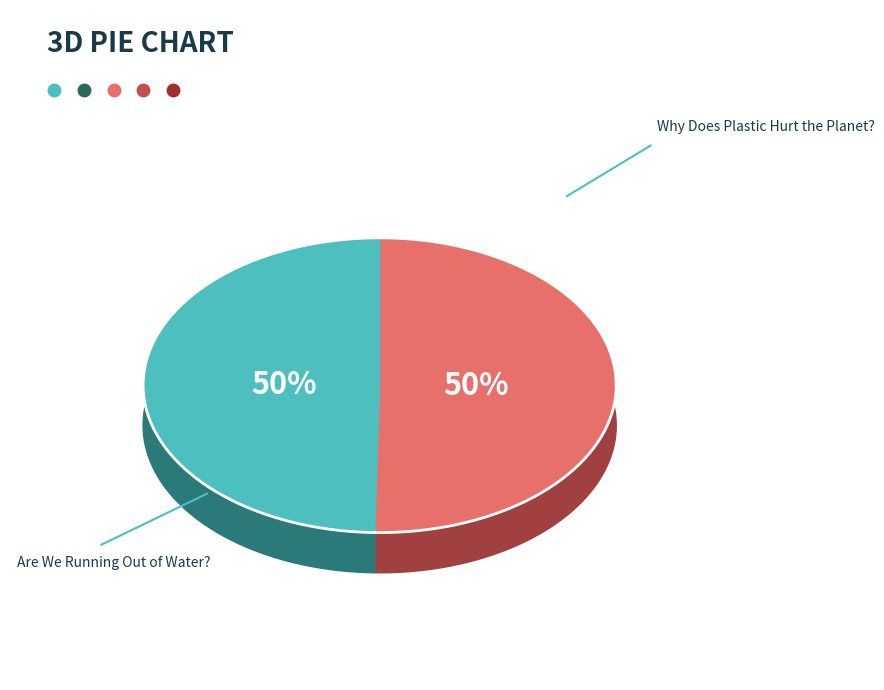

How many segments does this pie chart have?

2